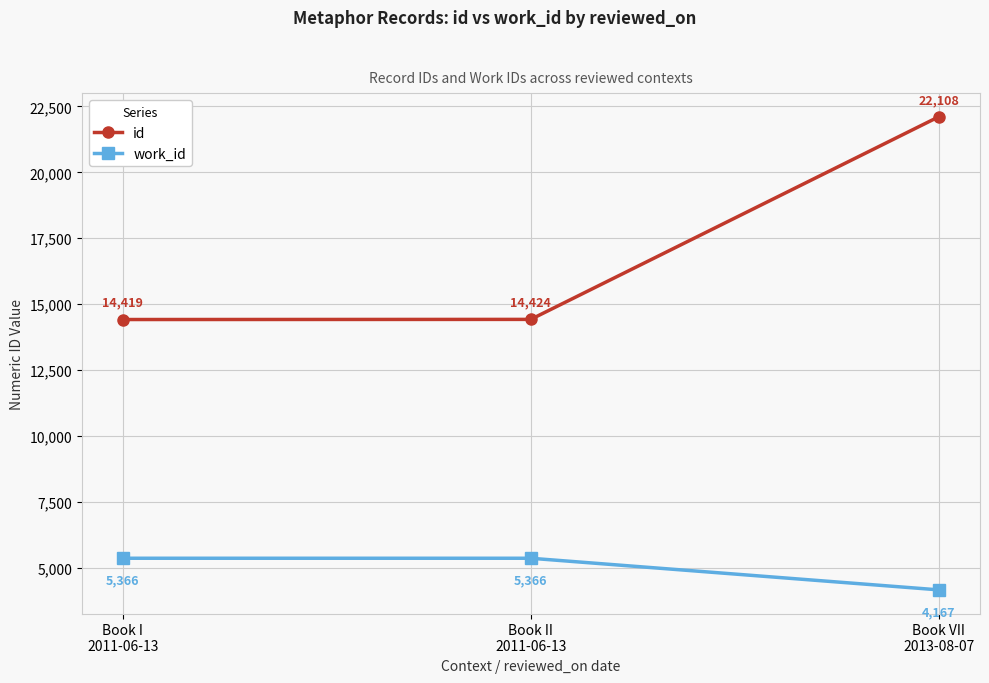

How many values in the work_id series are below 5366?

1